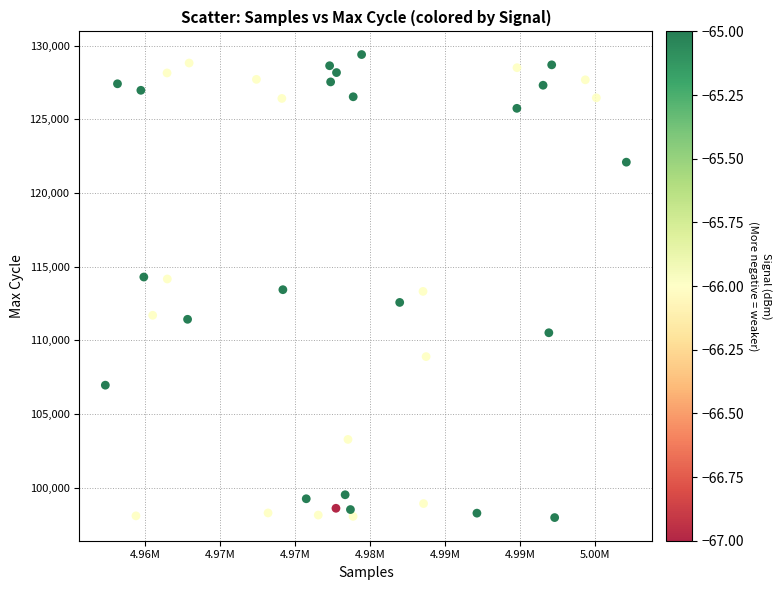

What is the range of Y values (max minus min)?

31441